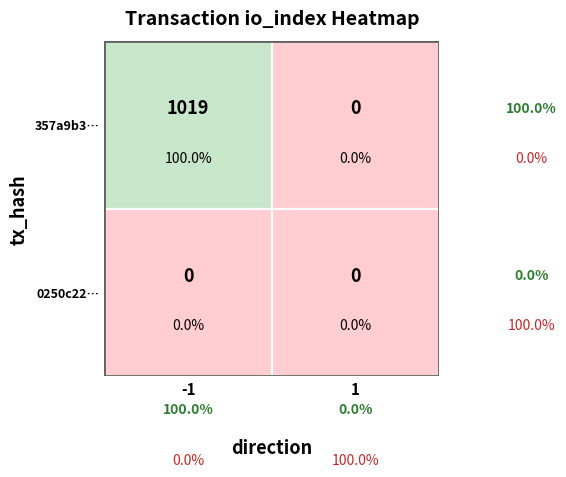

How many data points does each series have?

2